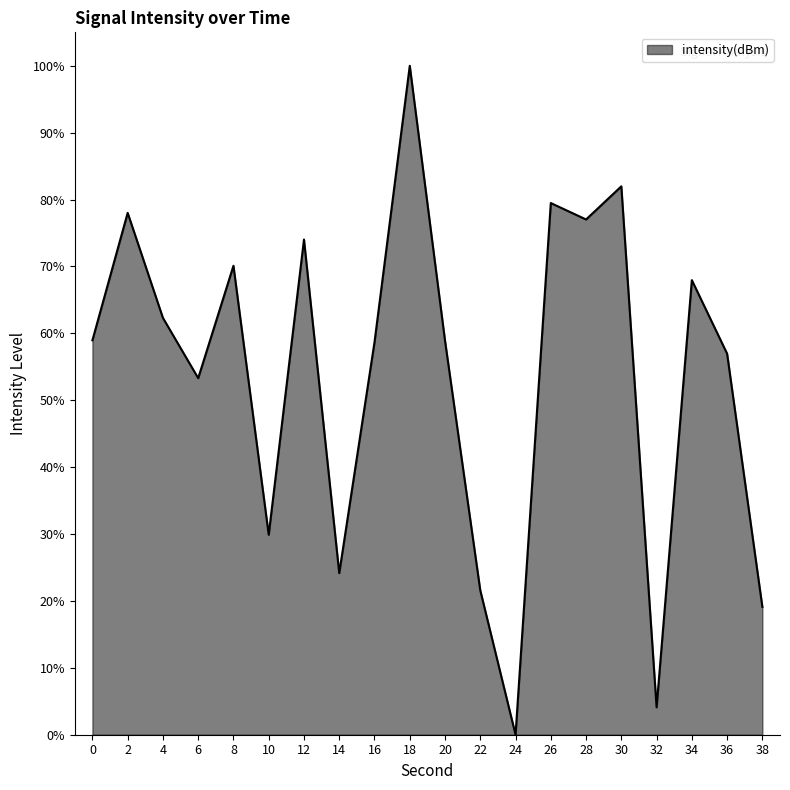

What is the average value?

53.8